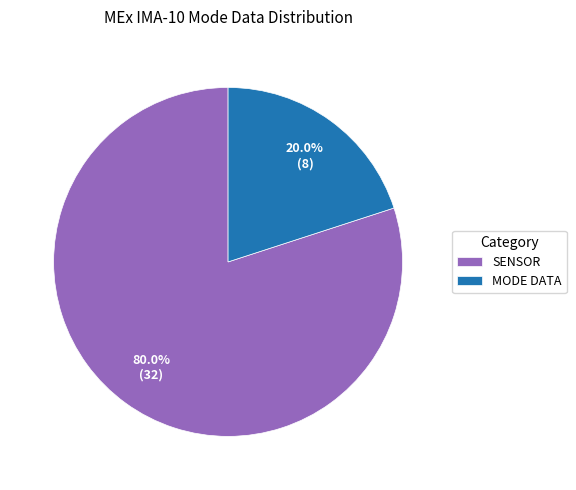

How many segments does this pie chart have?

2